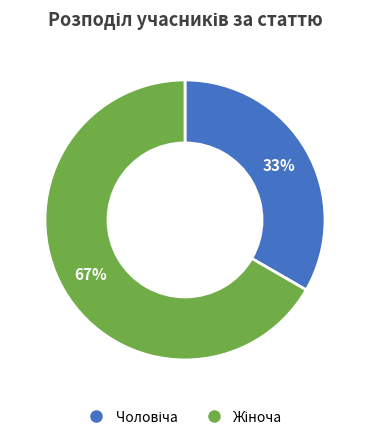

To the nearest percent, what is the average slice percentage?

50%